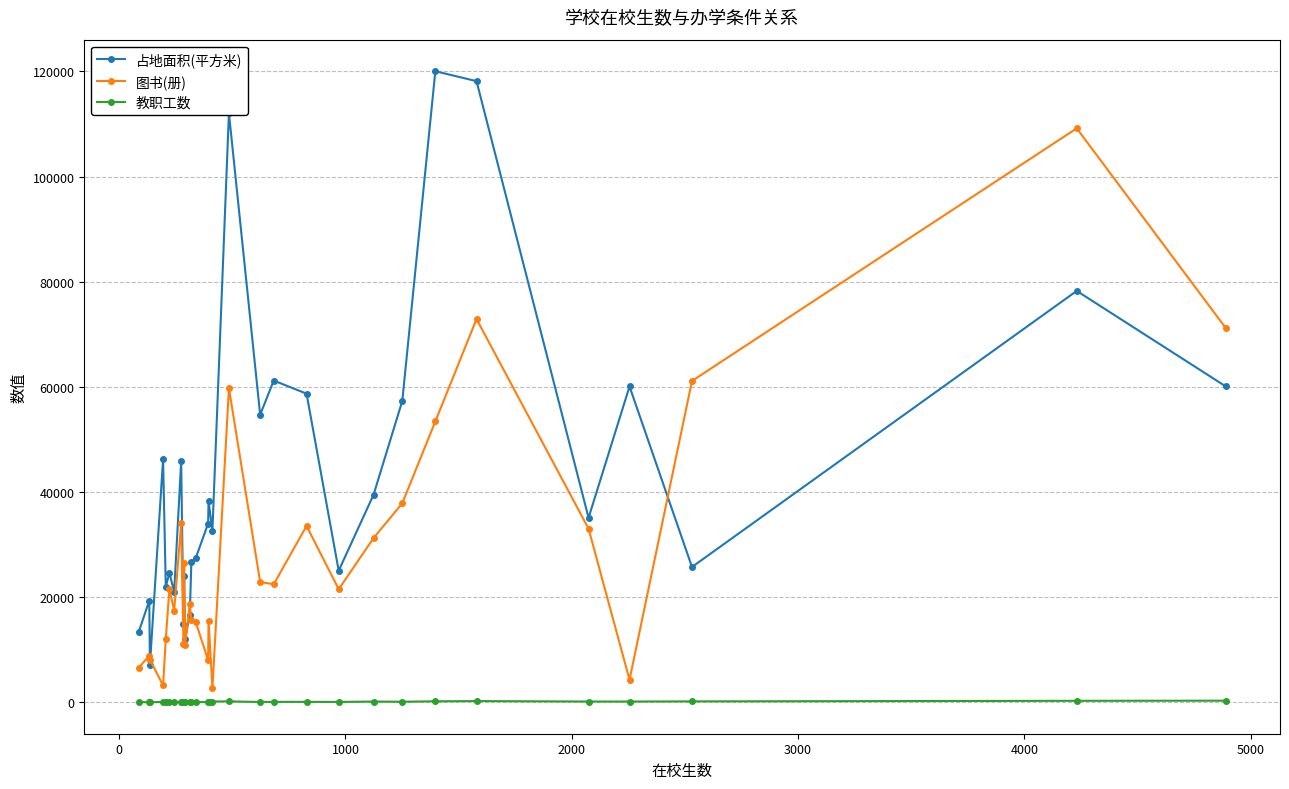

What is the difference between the second highest and minimum values in the 教职工数 series?

259.0